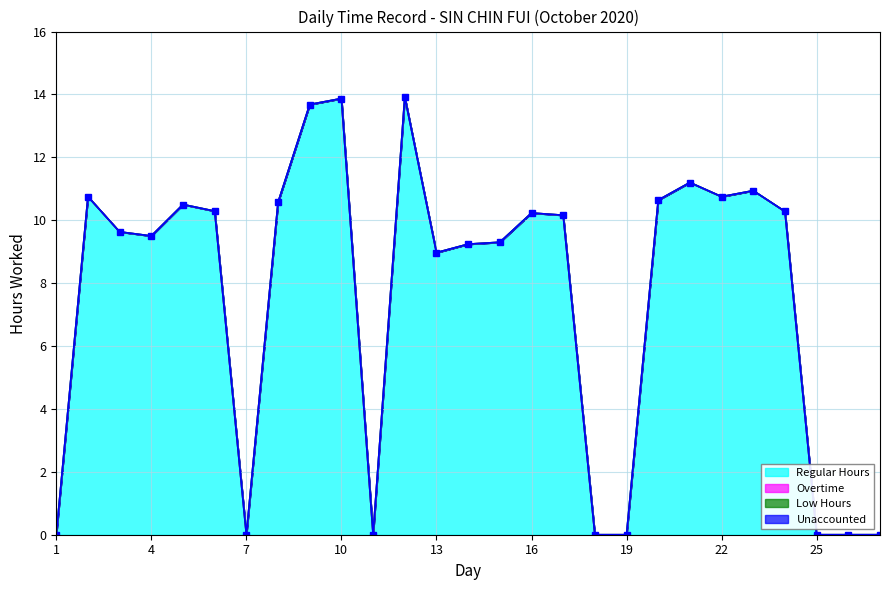

The Unaccounted series shows 0.0 at 17. True or false?

True